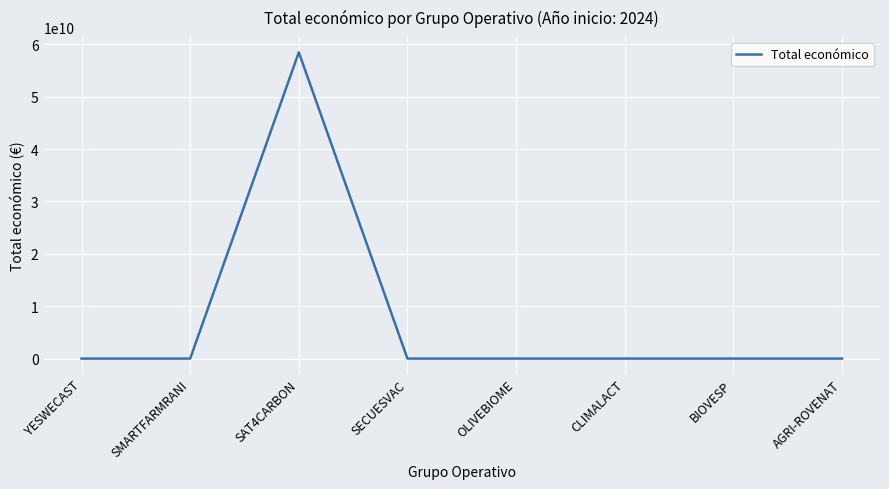

Is this an area chart (filled region under the line)?

No